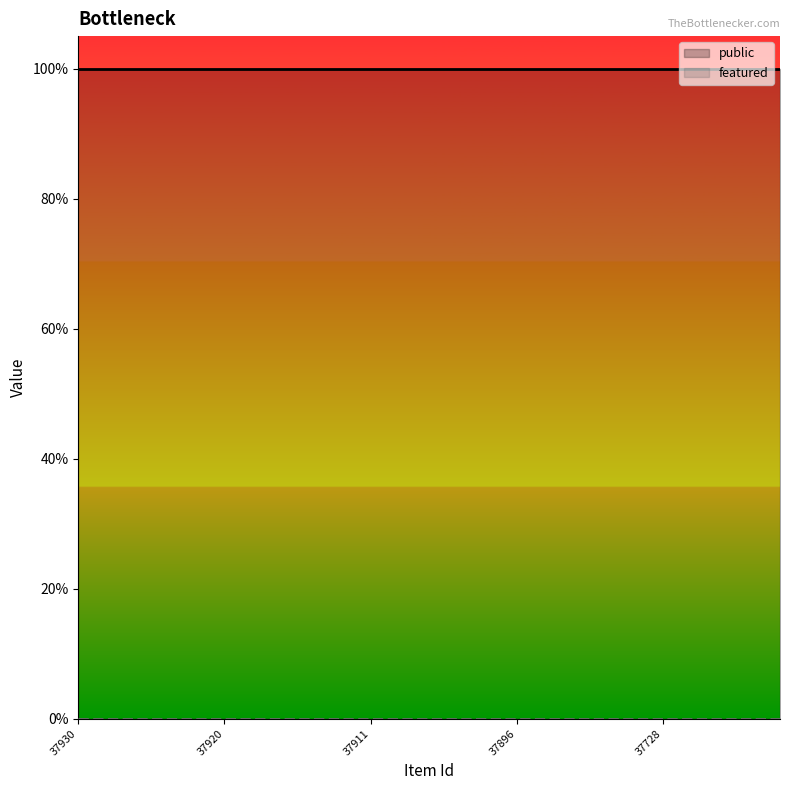

True or false: public and featured cross at least once.

False